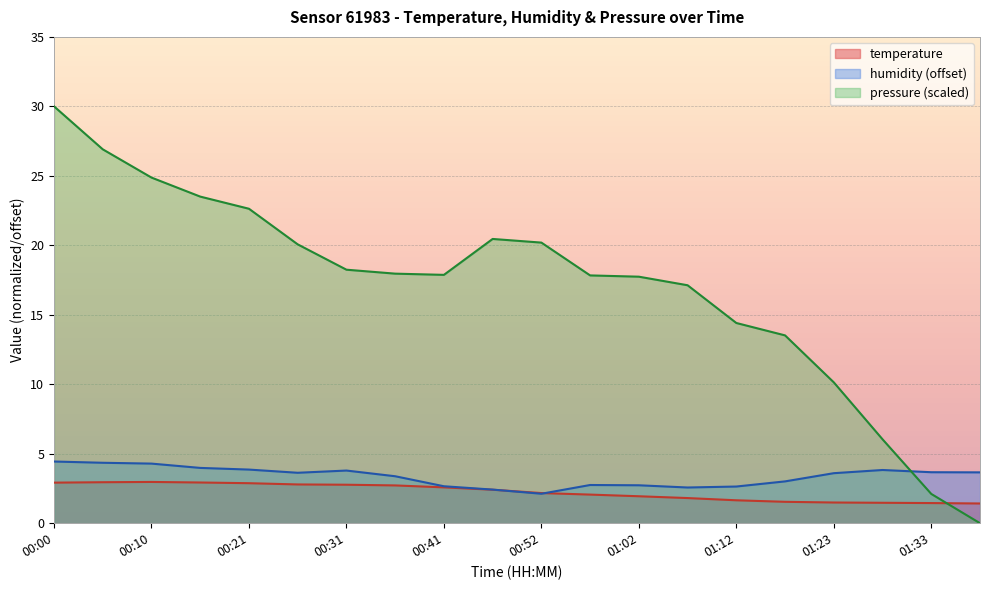

After their last crossing, which series has the higher values: humidity or pressure_norm?

humidity